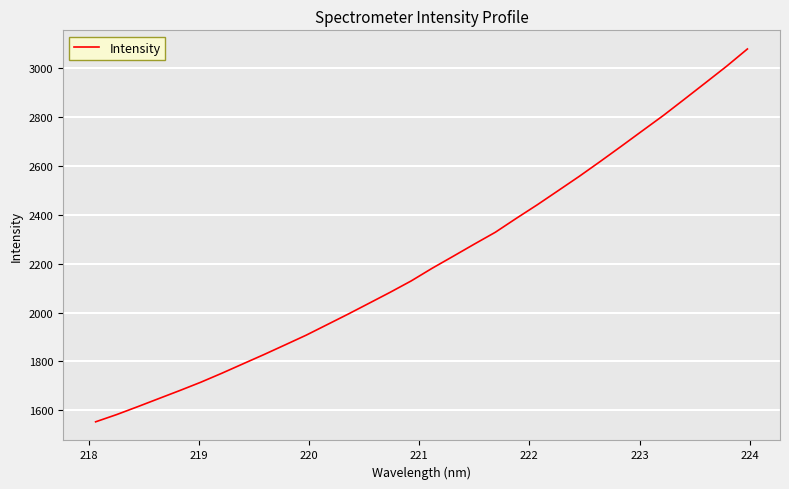

What is the smallest value displayed?

1553.0